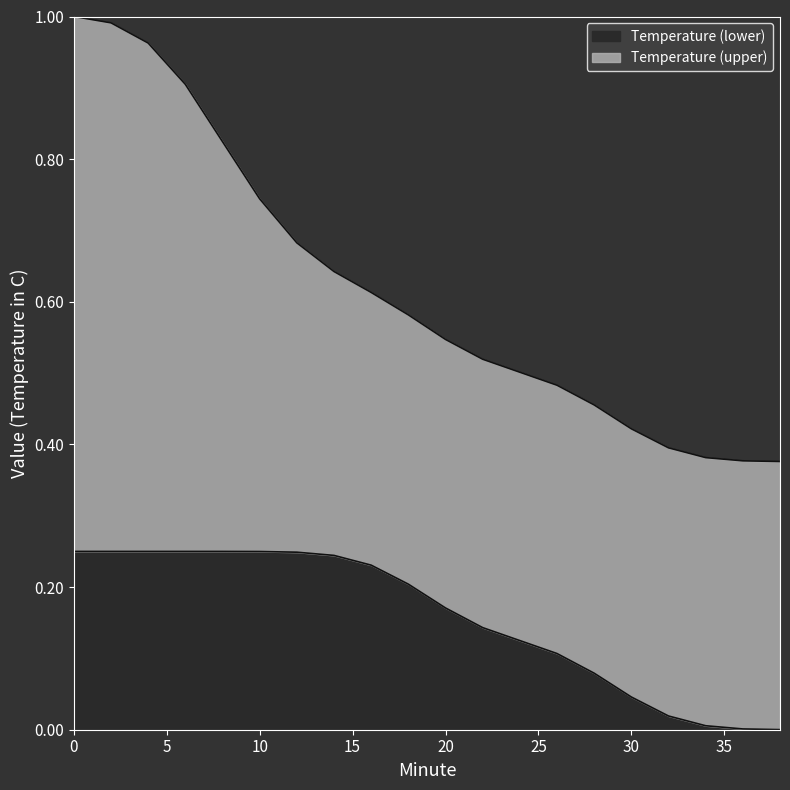

List the labels in order of value, largest first.

0, 2, 4, 6, 8, 10, 12, 14, 16, 18, 20, 22, 24, 26, 28, 30, 32, 34, 36, 38